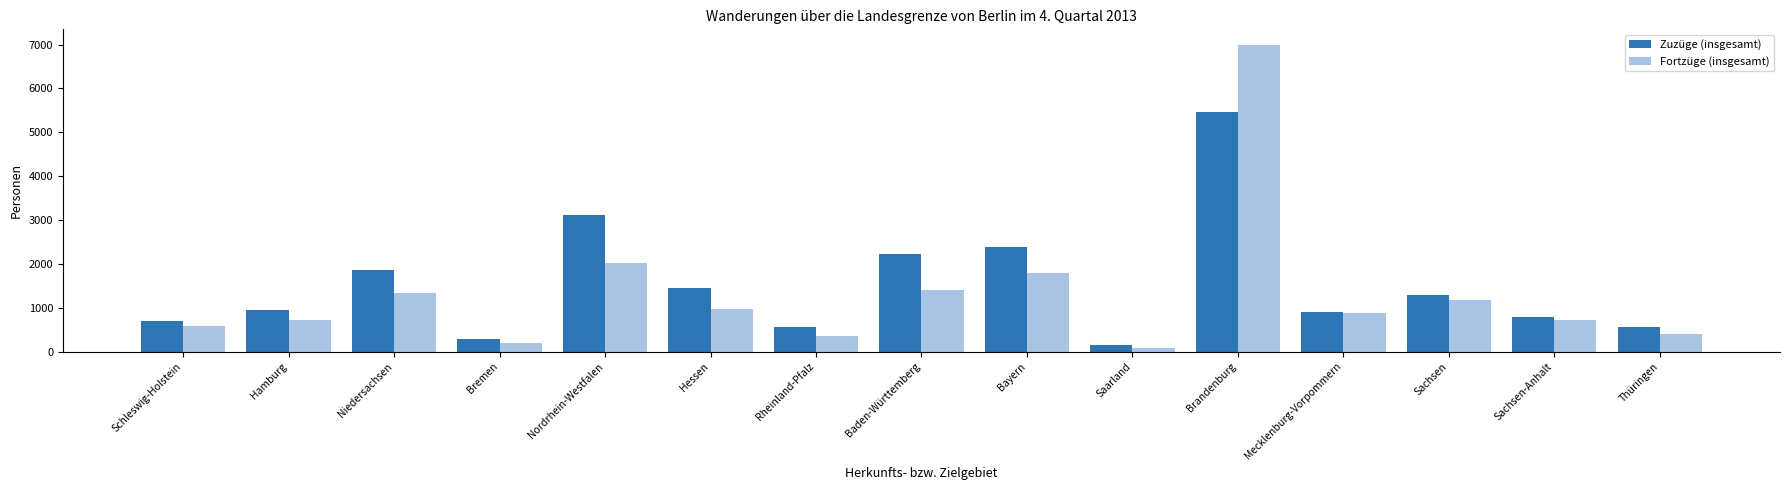

True or false: Zuzüge (insgesamt) has a value of 624 at Mecklenburg-Vorpommern.

False